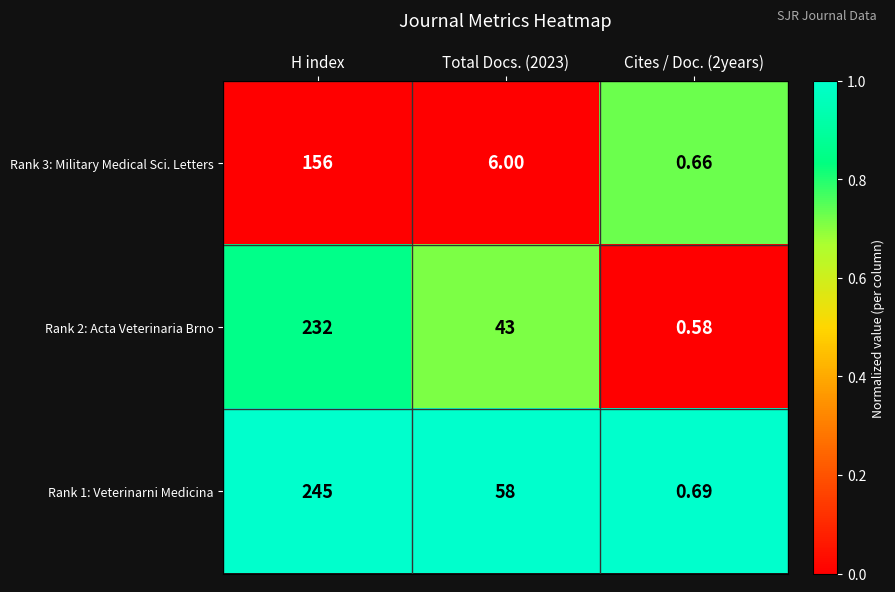

Where does the Rank 1: Veterinarni Medicina series first go above 58?

H index